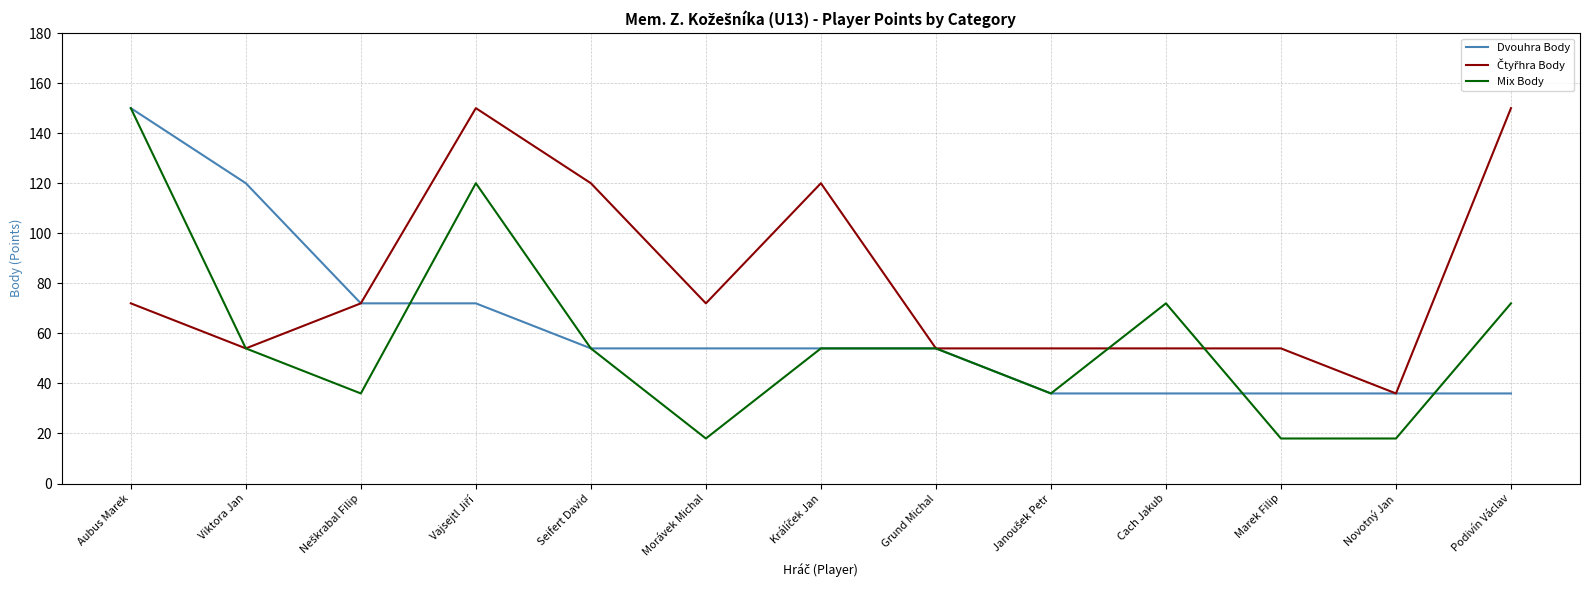

What position from the left is Seifert David?

5